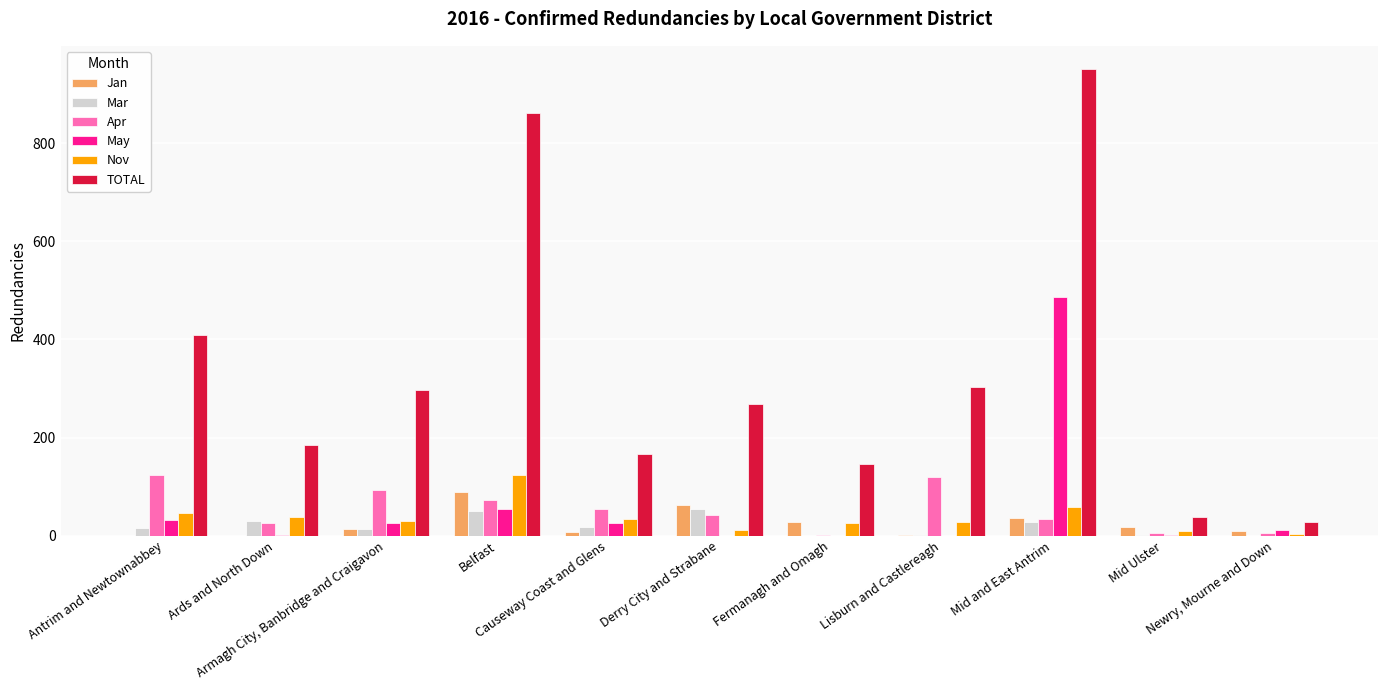

Is the value of Nov at Derry City and Strabane greater than the value of Apr at Derry City and Strabane?

No